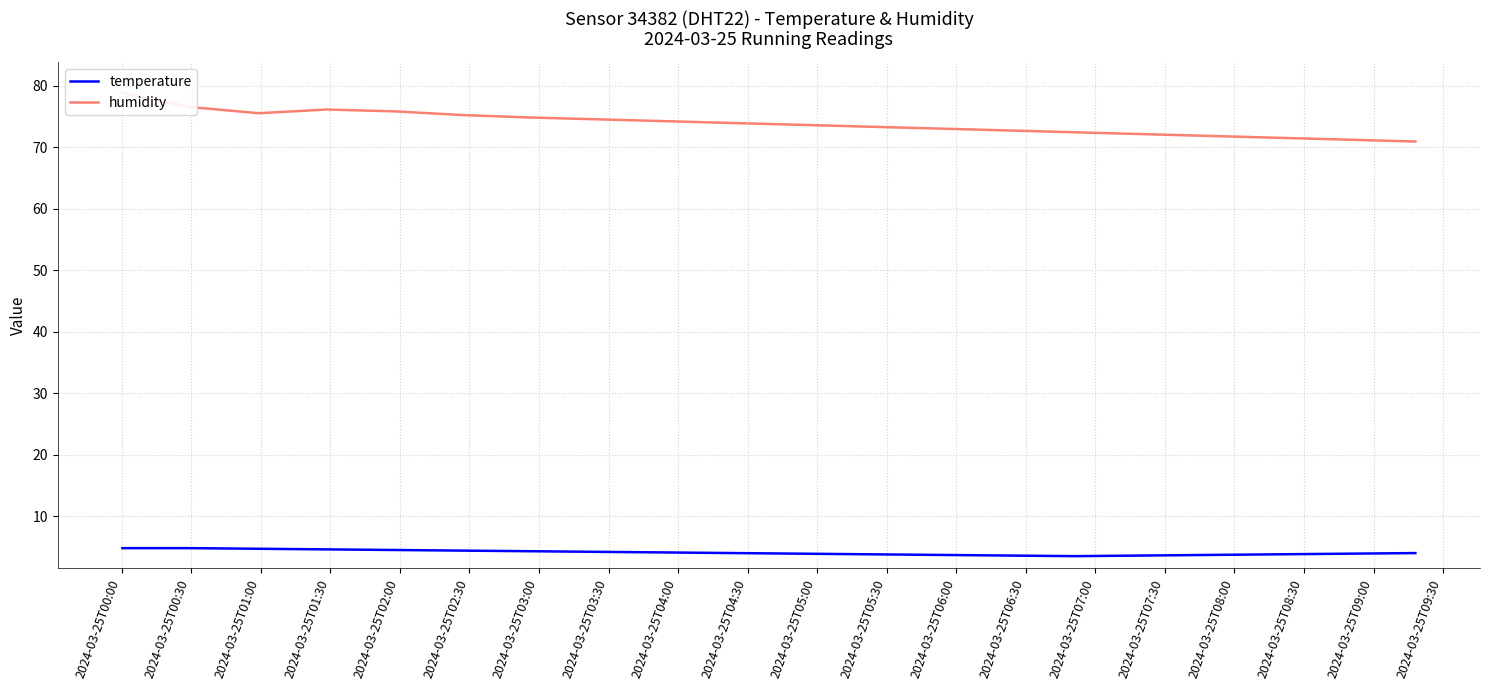

What is the maximum value for temperature?

4.8